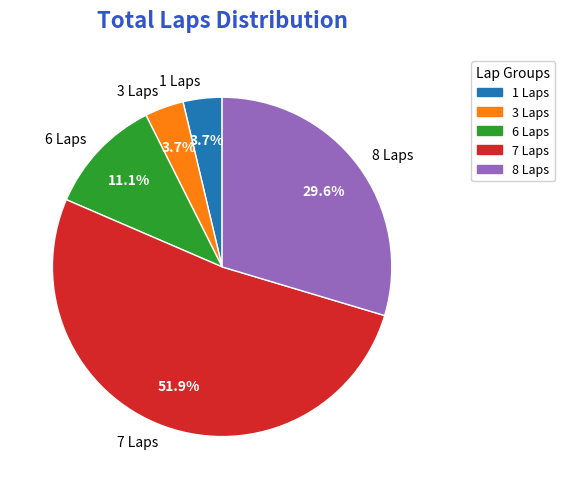

Which has a higher value, 3 Laps or 7 Laps?

7 Laps